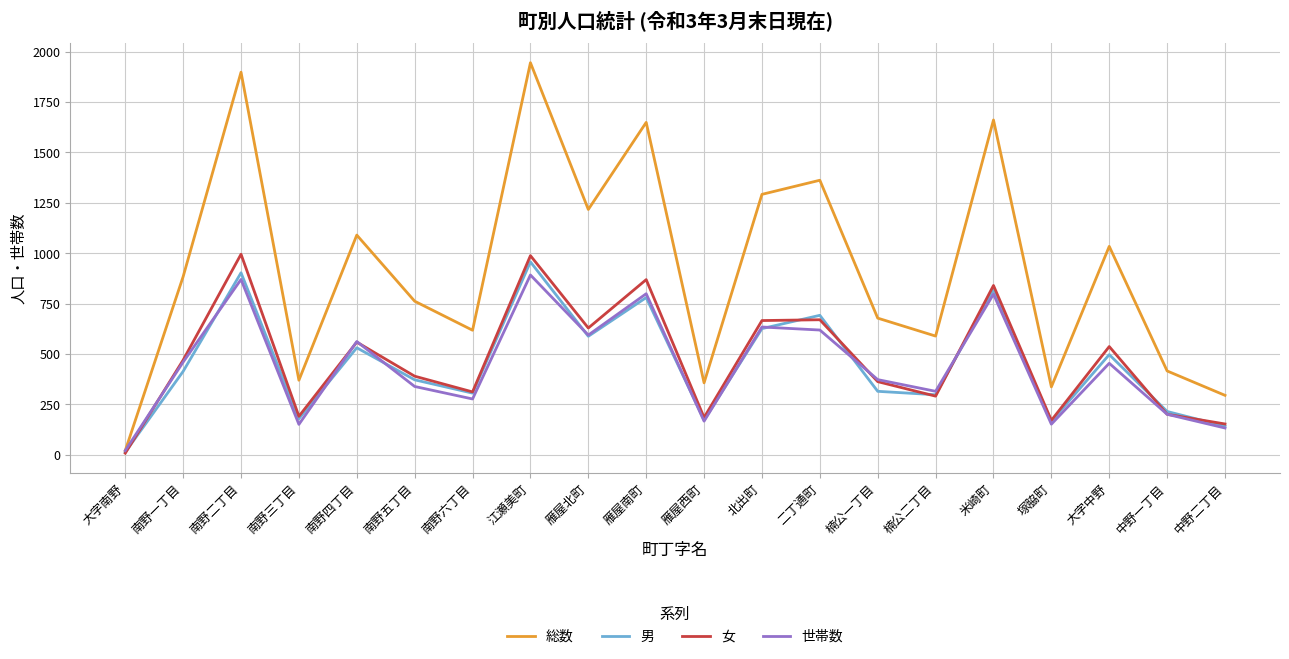

Is the value of 男 at 北出町 greater than the value of 総数 at 楠公一丁目?

No